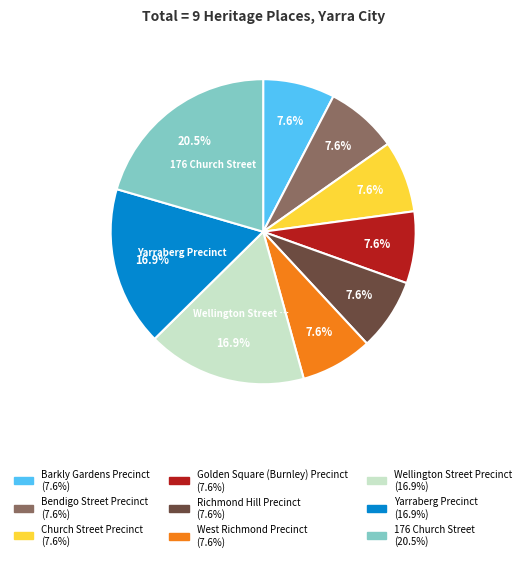

How many segments does this pie chart have?

9